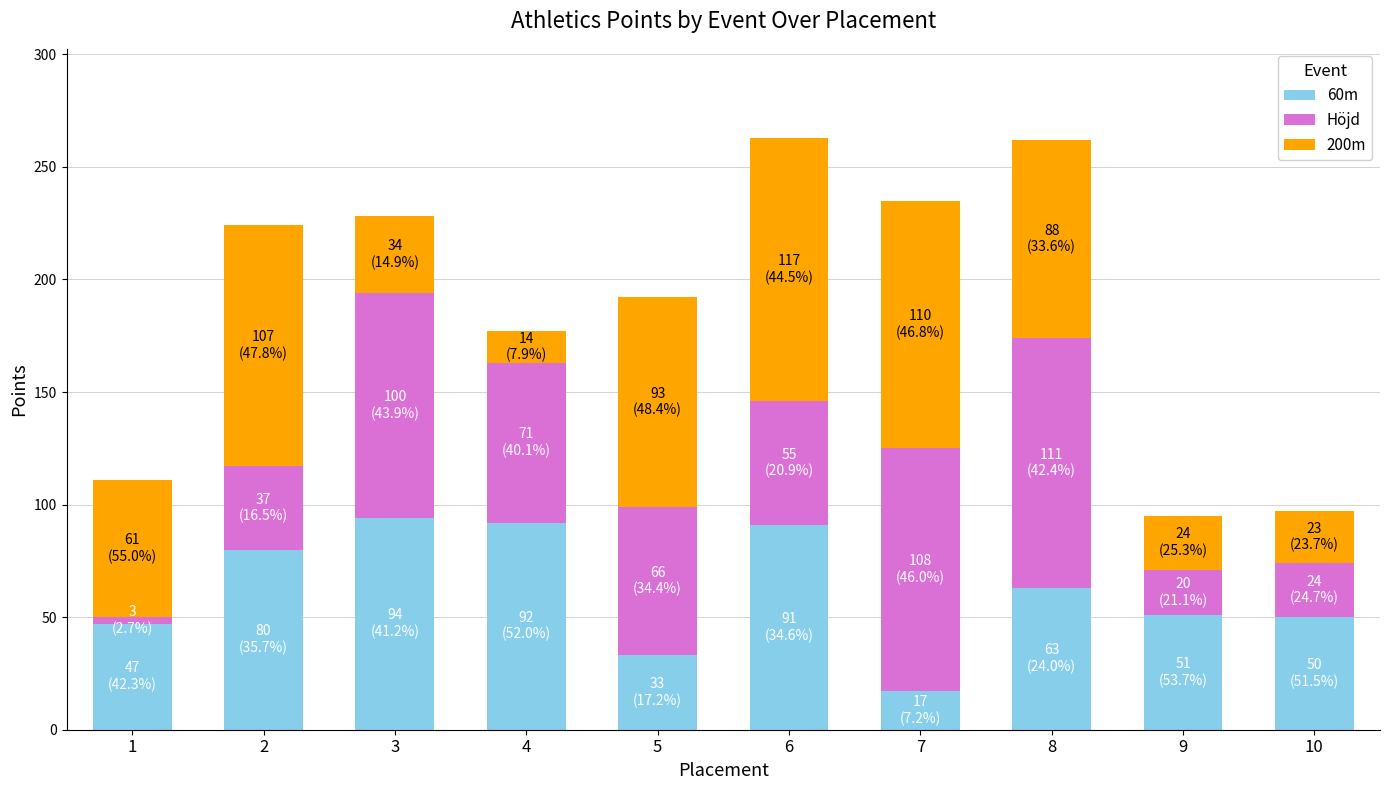

What is the total value across all series at 9?

95